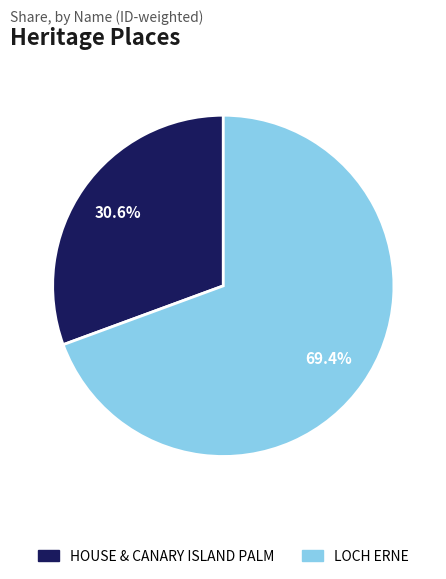

Which slice is the smallest?

HOUSE & CANARY ISLAND PALM